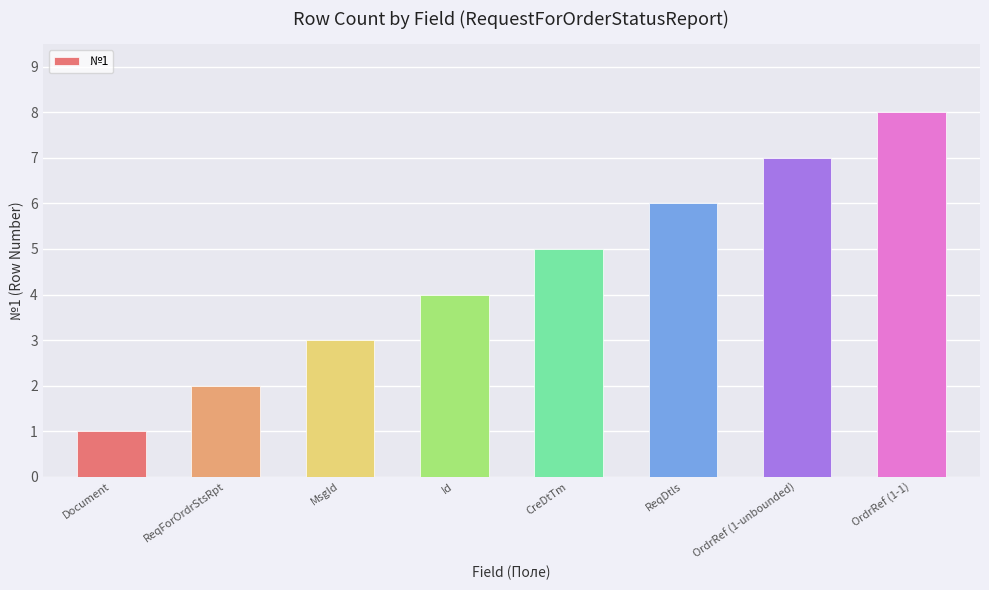

Reading left to right, list all the values displayed in this chart.

1	2	3	4	5	6	7	8